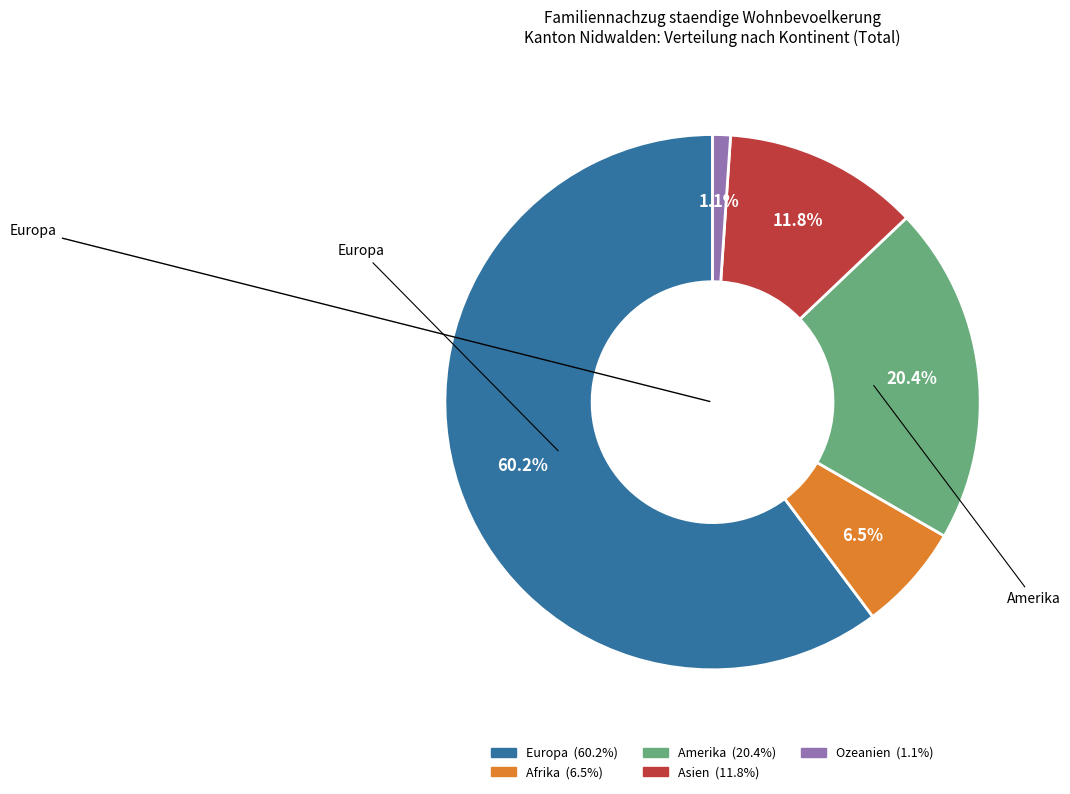

Count the number of slices in the pie.

5